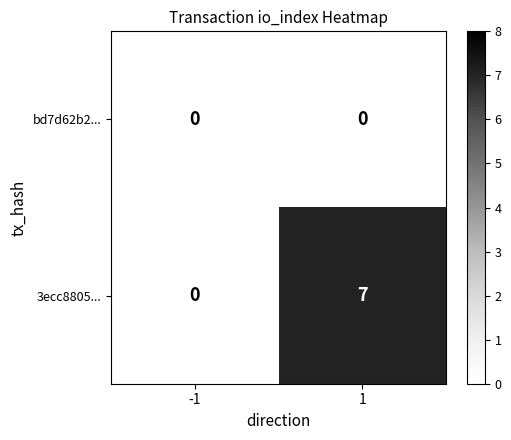

Count the number of data series in this chart.

2